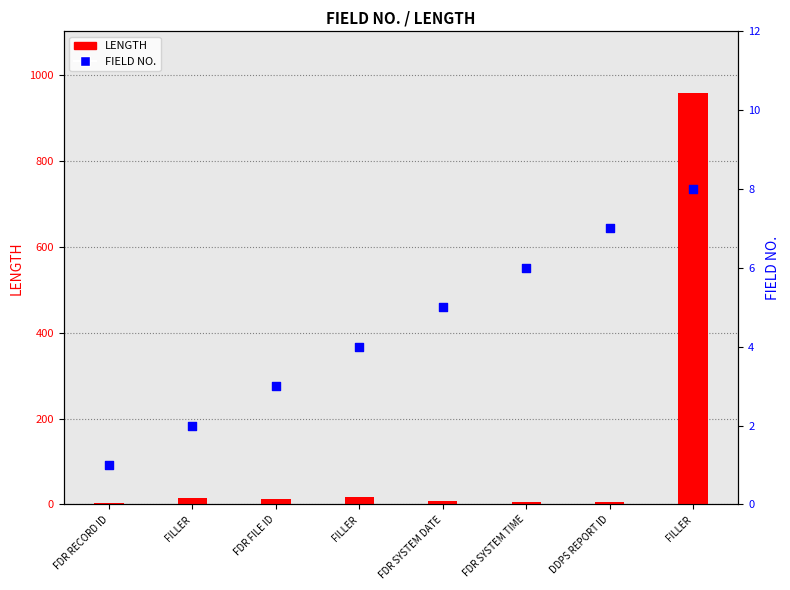

What are all the series names shown in the legend?

LENGTH, FIELD NO.